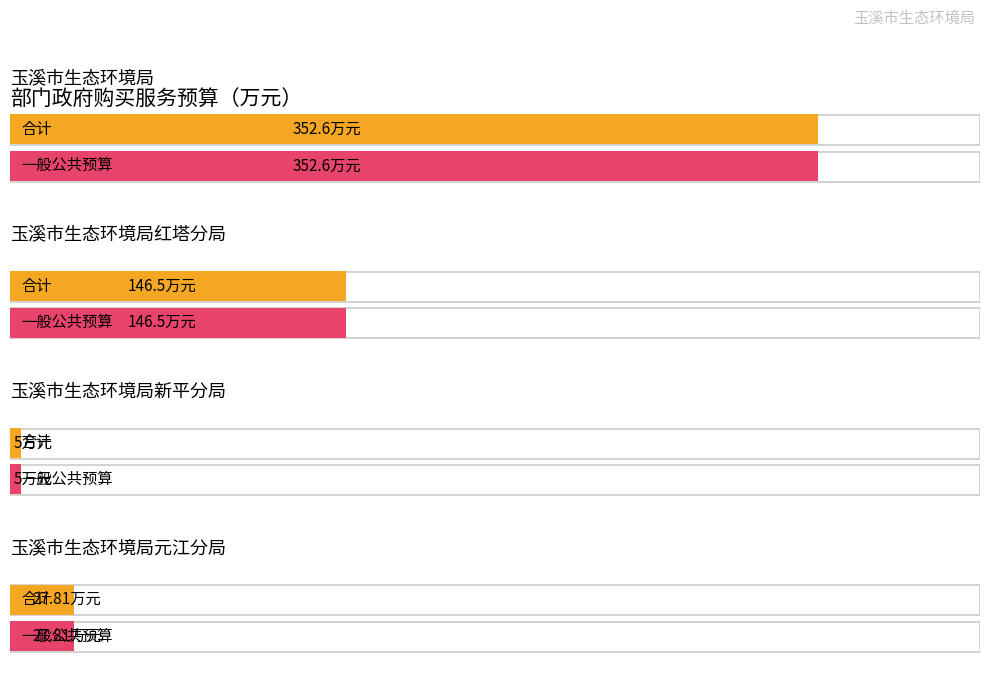

How many bars are there in total?

8